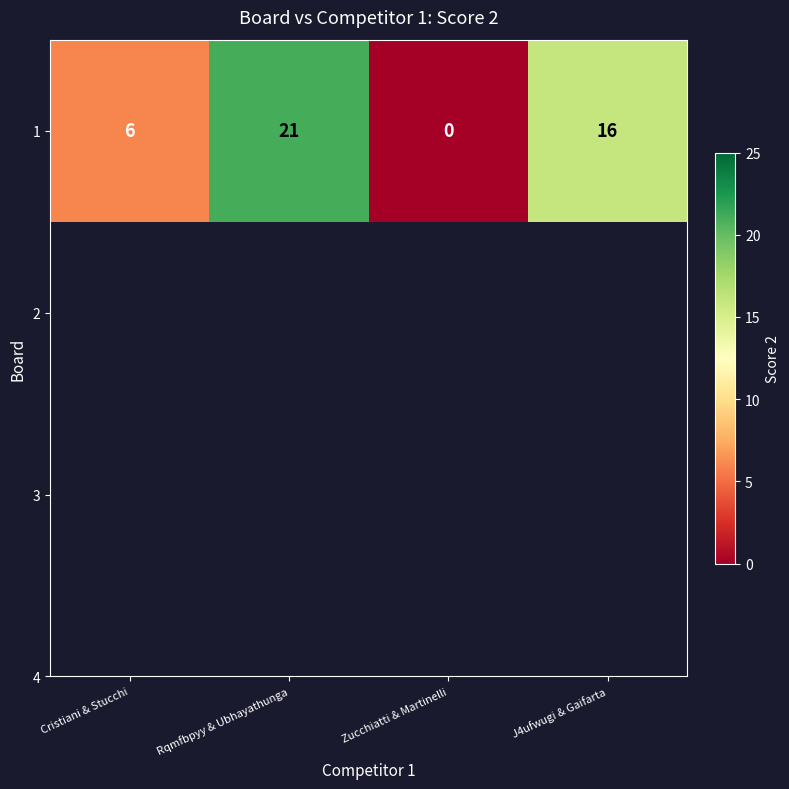

Count the values in the range 6 to 21.

3